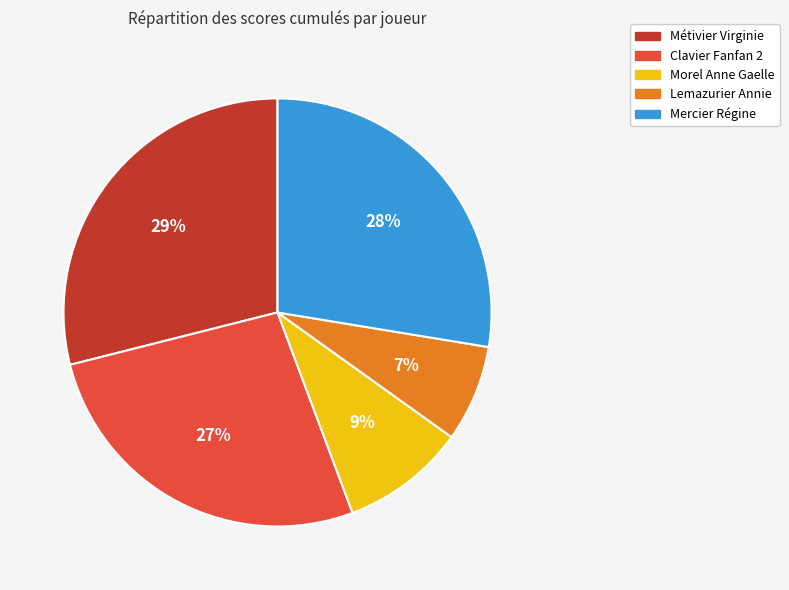

Which has a higher value, Morel Anne Gaelle or Clavier Fanfan 2?

Clavier Fanfan 2